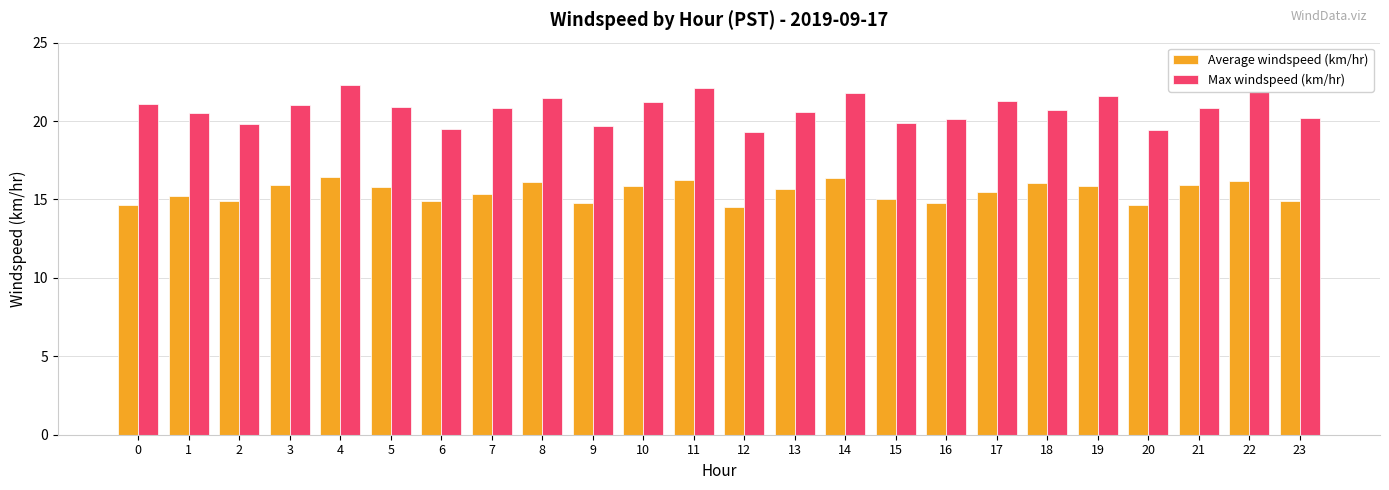

What are all the series names shown in the legend?

Average windspeed (km/hr), Max windspeed (km/hr)